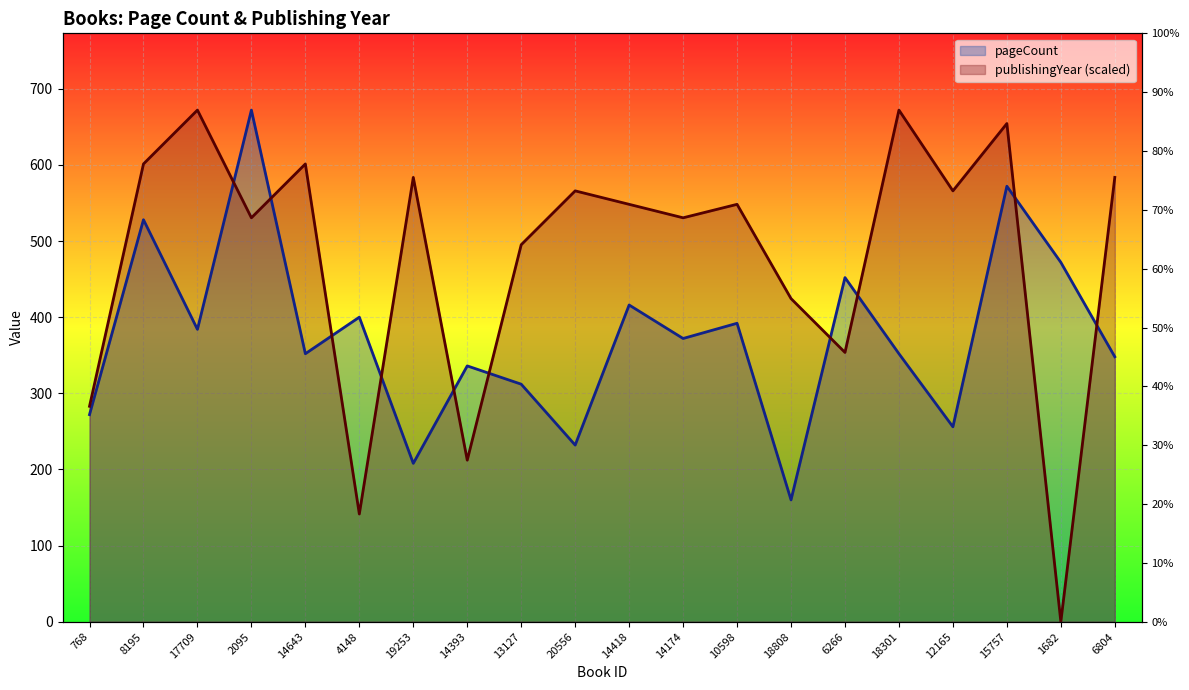

True or false: pageCount has a value of 194.4 at 14393.

False